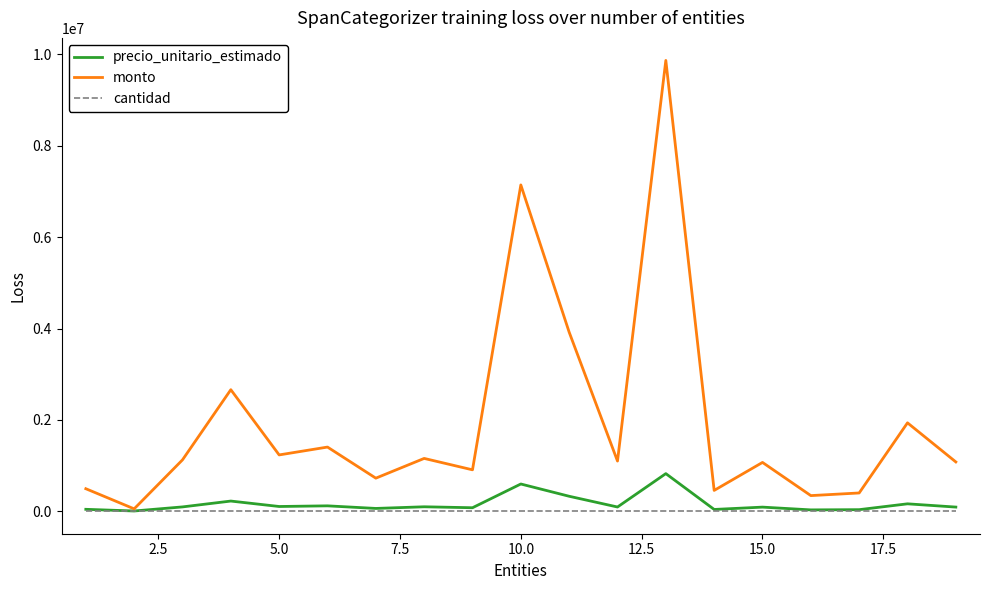

What are all the series names shown in the legend?

precio_unitario_estimado, monto, cantidad